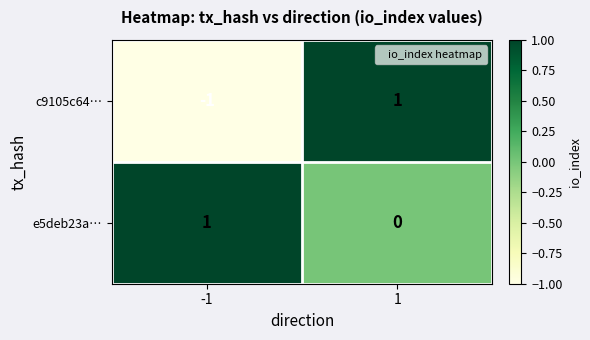

Count the number of categories in the chart.

2